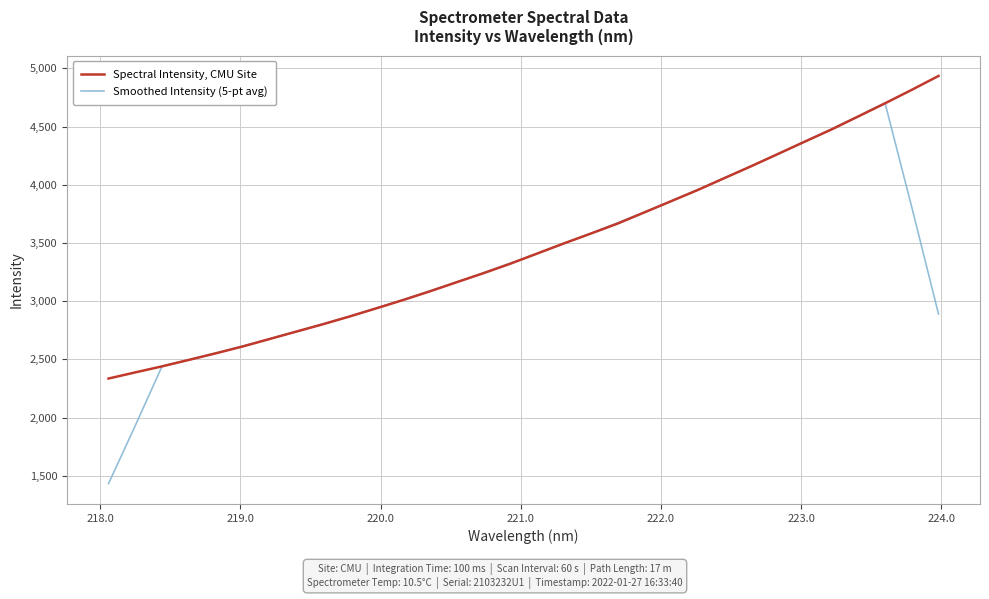

List the series in order of their peak value, lowest first.

Smoothed Intensity (5-pt avg), Spectral Intensity, CMU Site